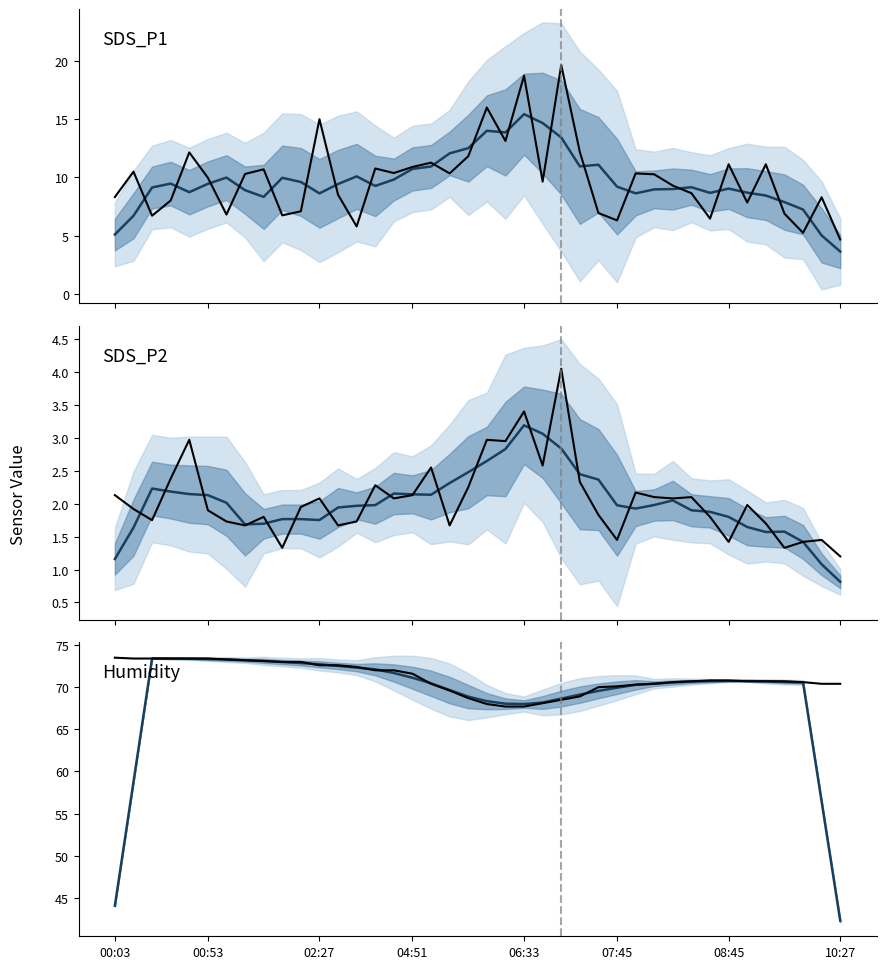

How many intersections are there between SDS_P2 and SDS_P2 (smoothed)?

20